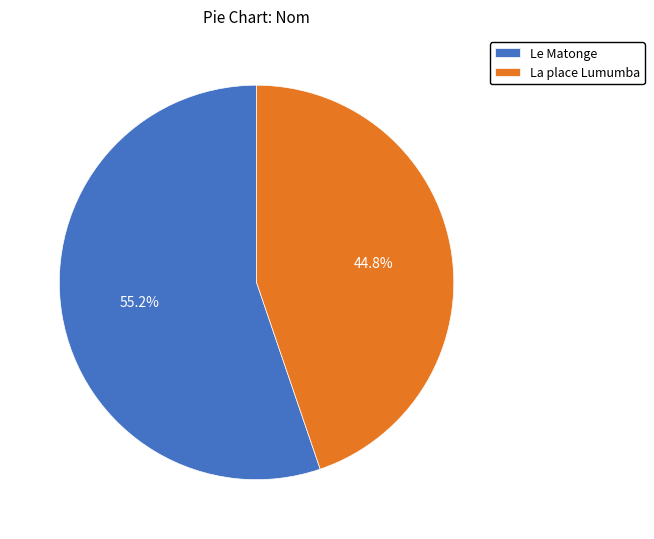

How many slices are in this pie chart?

2